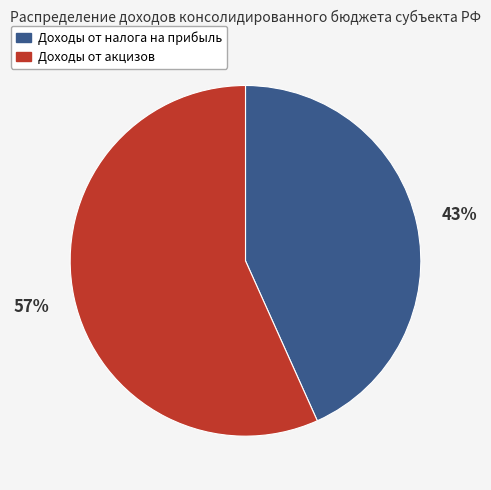

Which category has the smallest portion of the pie?

Доходы от налога на прибыль